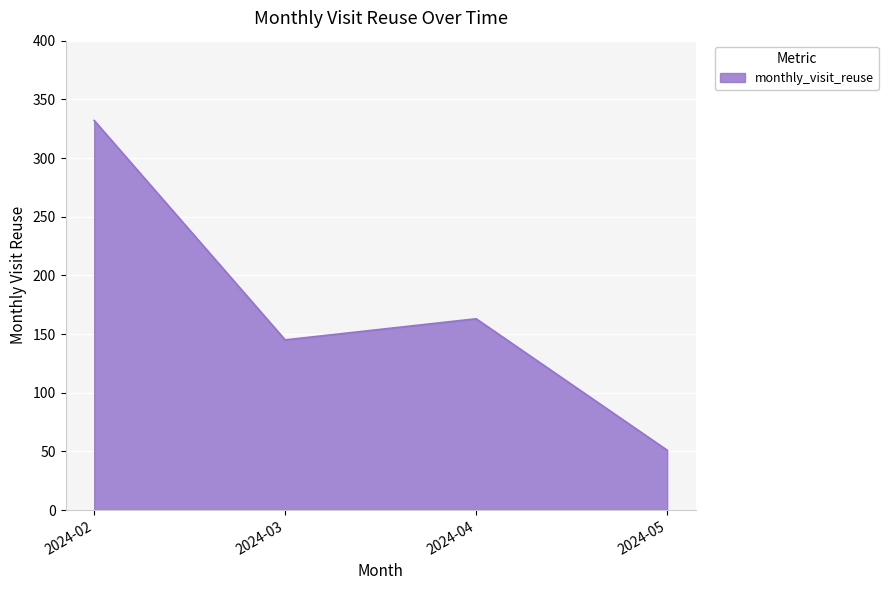

Is it true that the value at 2024-04 is 62?

False